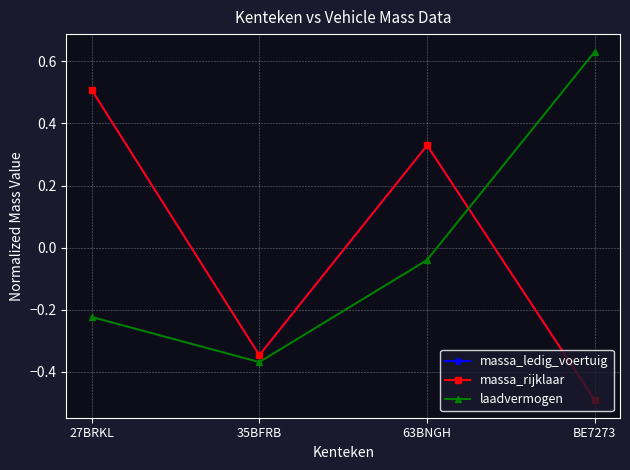

Where does the laadvermogen series first go above 0?

BE7273